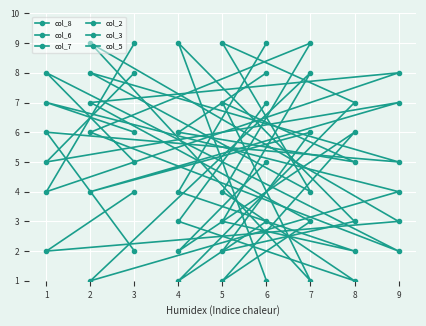

What are all the series names shown in the legend?

col_8, col_6, col_7, col_2, col_3, col_5